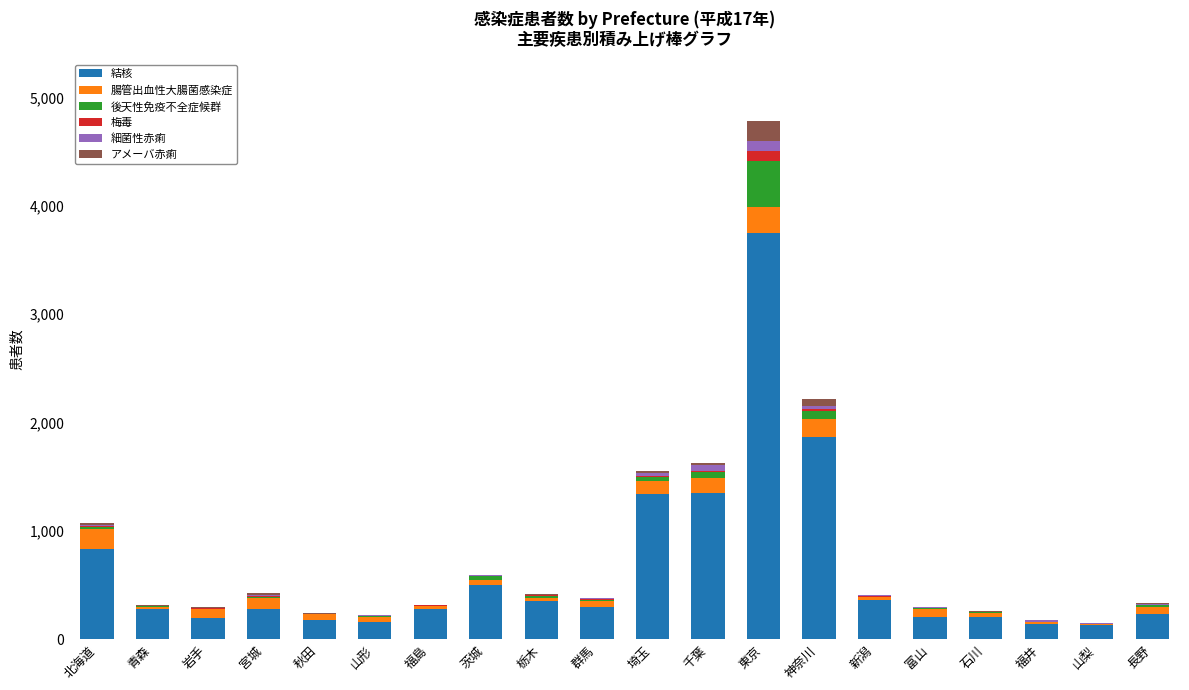

The 結核 series shows 129 at 山梨. True or false?

True